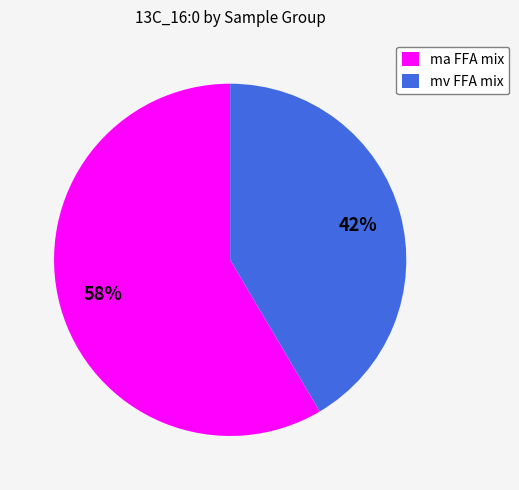

The mv FFA mix slice represents 35% of the pie. True or false?

False